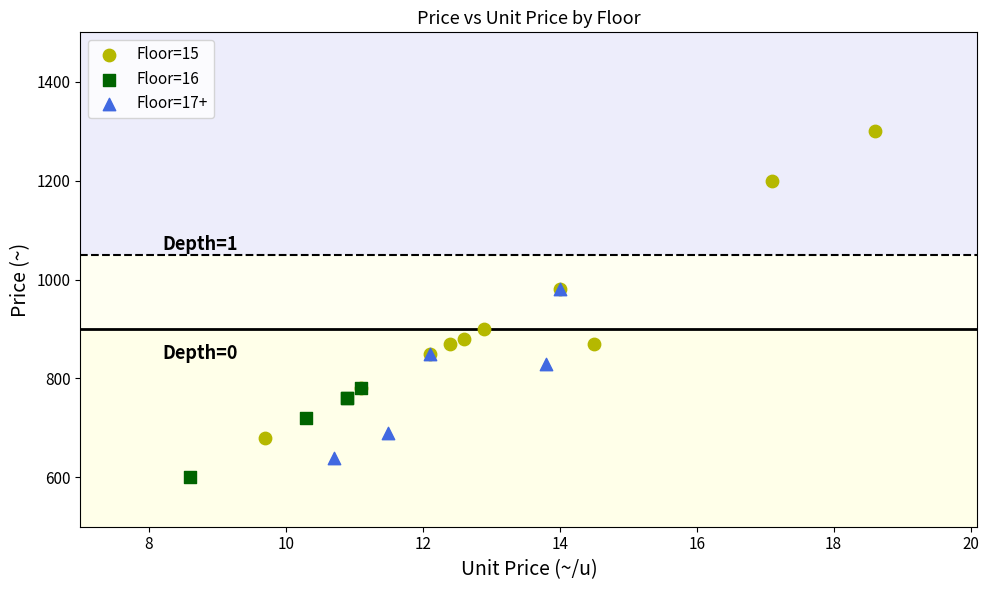

Which series has the largest Y range (max minus min)?

Floor=15